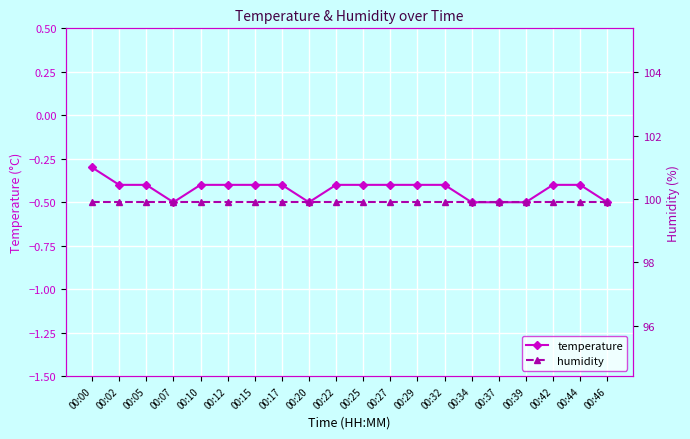

Which category has the highest value in the humidity series?

00:00